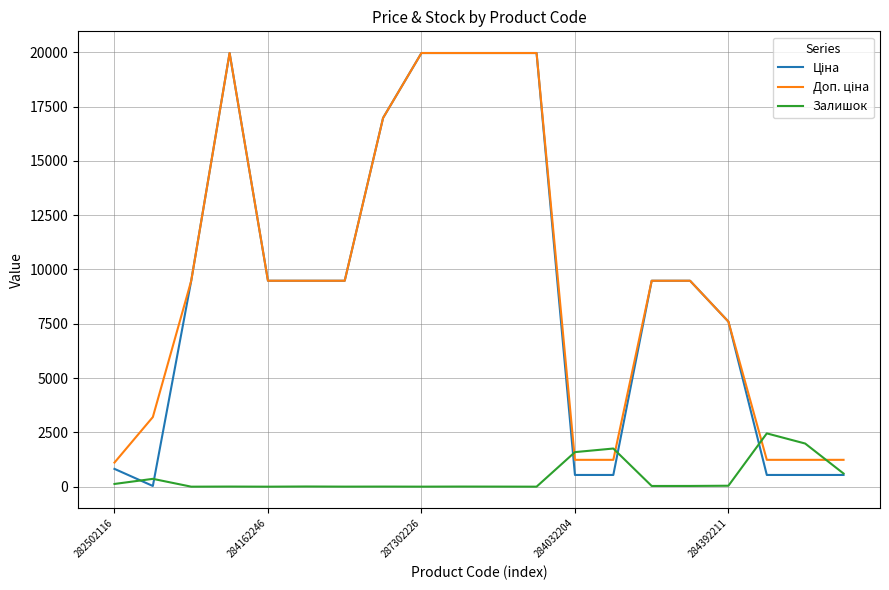

How many lines are shown in the chart?

3